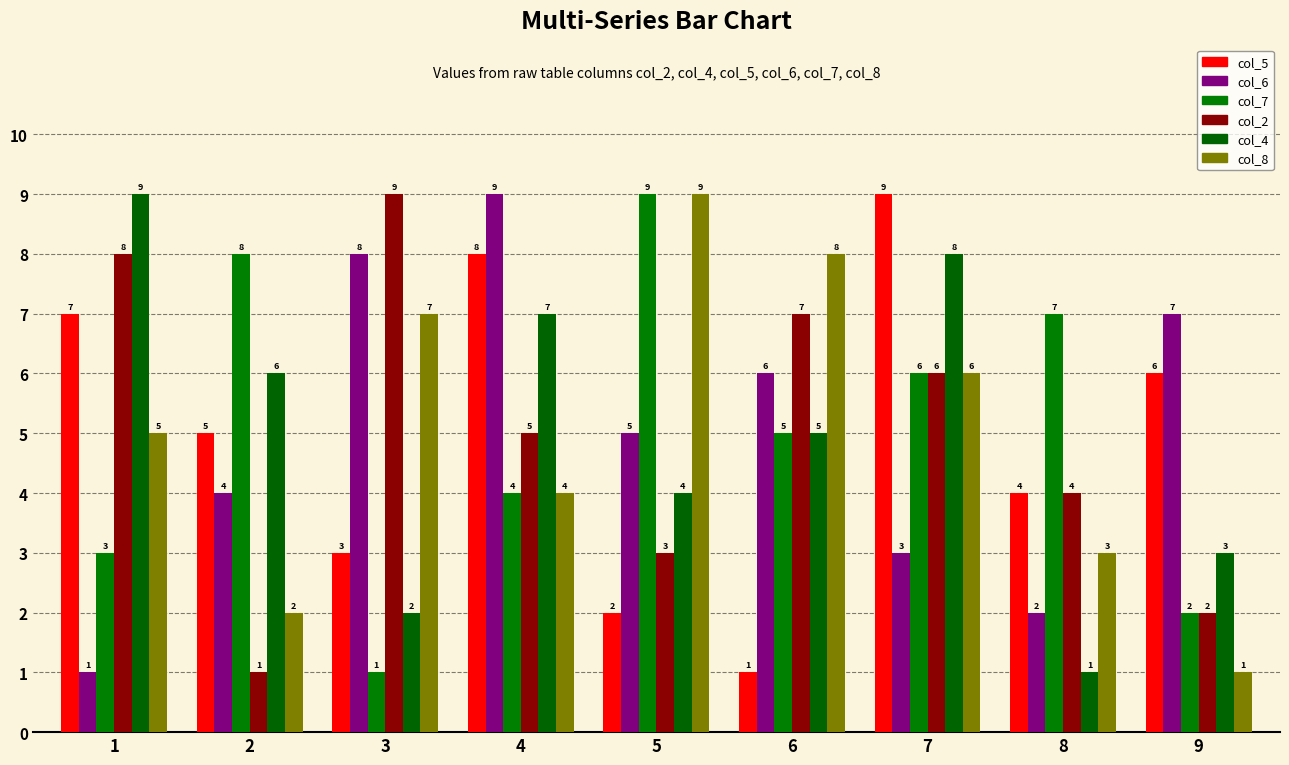

What is the maximum value for col_5?

9